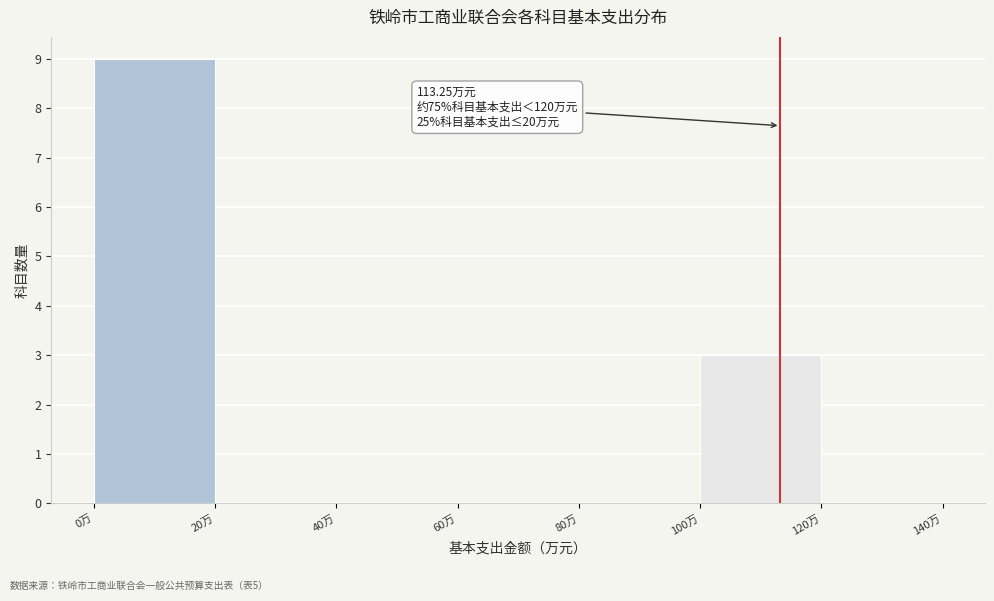

Which range on the x-axis has the tallest bar?

0 to 20